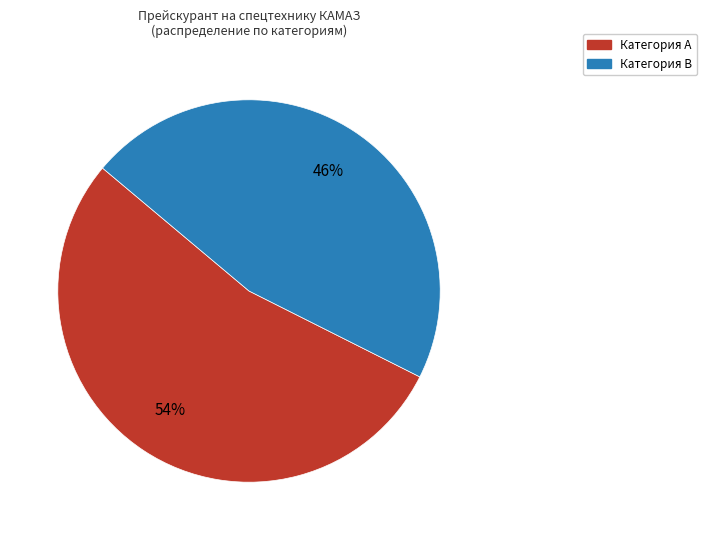

Is it true that Категория В is 46% of the pie?

True